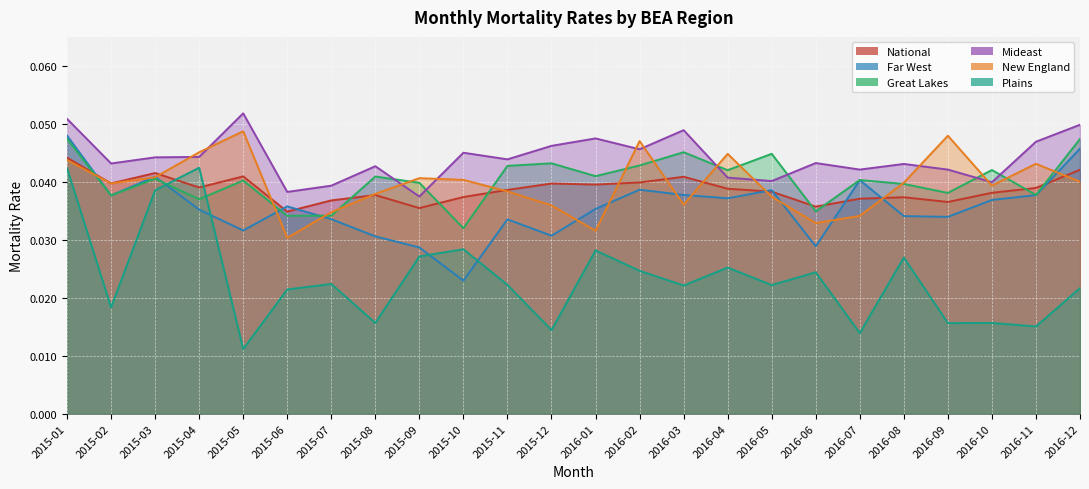

At 2015-03, list the series in order from largest to smallest.

Mideast, National, Far West, New England, Great Lakes, Plains